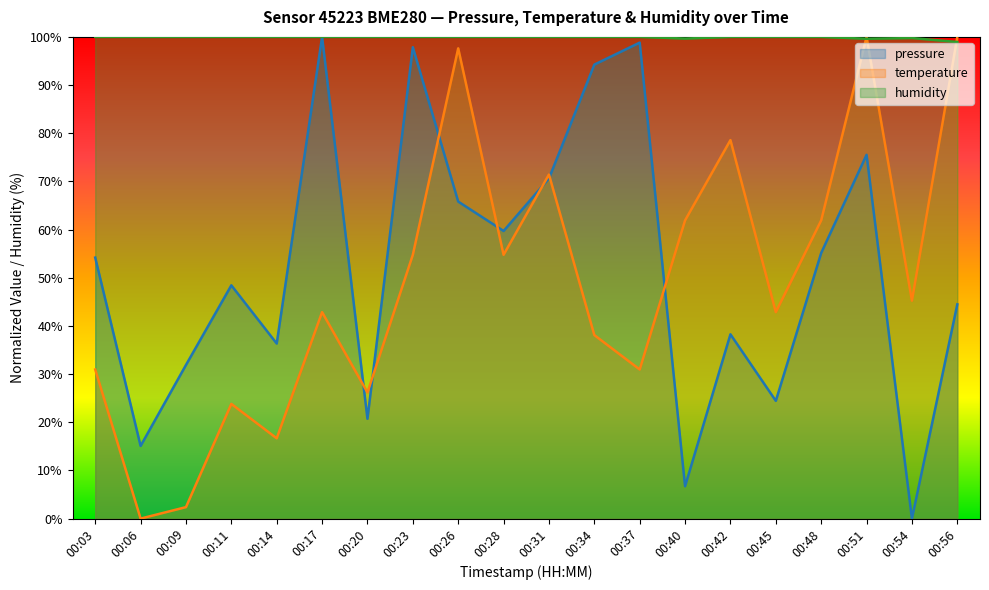

Reading left to right, list all the values displayed in this chart.

pressure: 00:03=54.2	00:06=15.1	00:09=31.9	00:11=48.4	00:14=36.3	00:17=100.0	00:20=20.7	00:23=97.9	00:26=65.8	00:28=59.7	00:31=70.6	00:34=94.2	00:37=98.8	00:40=6.7	00:42=38.3	00:45=24.4	00:48=55.1	00:51=75.5	00:54=0.0	00:56=44.5
temperature: 00:03=31.0	00:06=0.0	00:09=2.4	00:11=23.8	00:14=16.7	00:17=42.9	00:20=26.2	00:23=54.8	00:26=97.6	00:28=54.8	00:31=71.4	00:34=38.1	00:37=31.0	00:40=61.9	00:42=78.6	00:45=42.9	00:48=61.9	00:51=100.0	00:54=45.2	00:56=100.0
humidity: 00:03=100.0	00:06=100.0	00:09=100.0	00:11=100.0	00:14=100.0	00:17=100.0	00:20=100.0	00:23=100.0	00:26=100.0	00:28=100.0	00:31=100.0	00:34=100.0	00:37=100.0	00:40=99.7	00:42=100.0	00:45=100.0	00:48=100.0	00:51=99.6	00:54=99.8	00:56=98.9